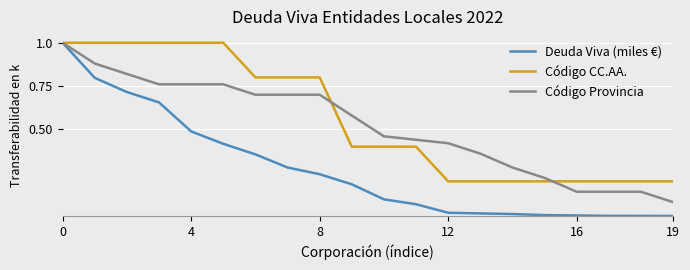

Which series has the largest range (max minus min)?

Deuda Viva (miles €)